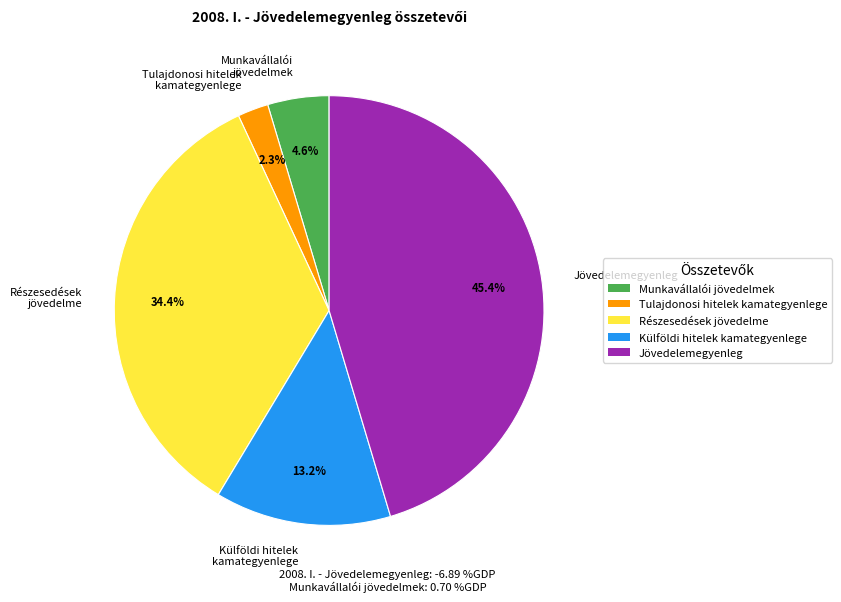

How many segments does this pie chart have?

5